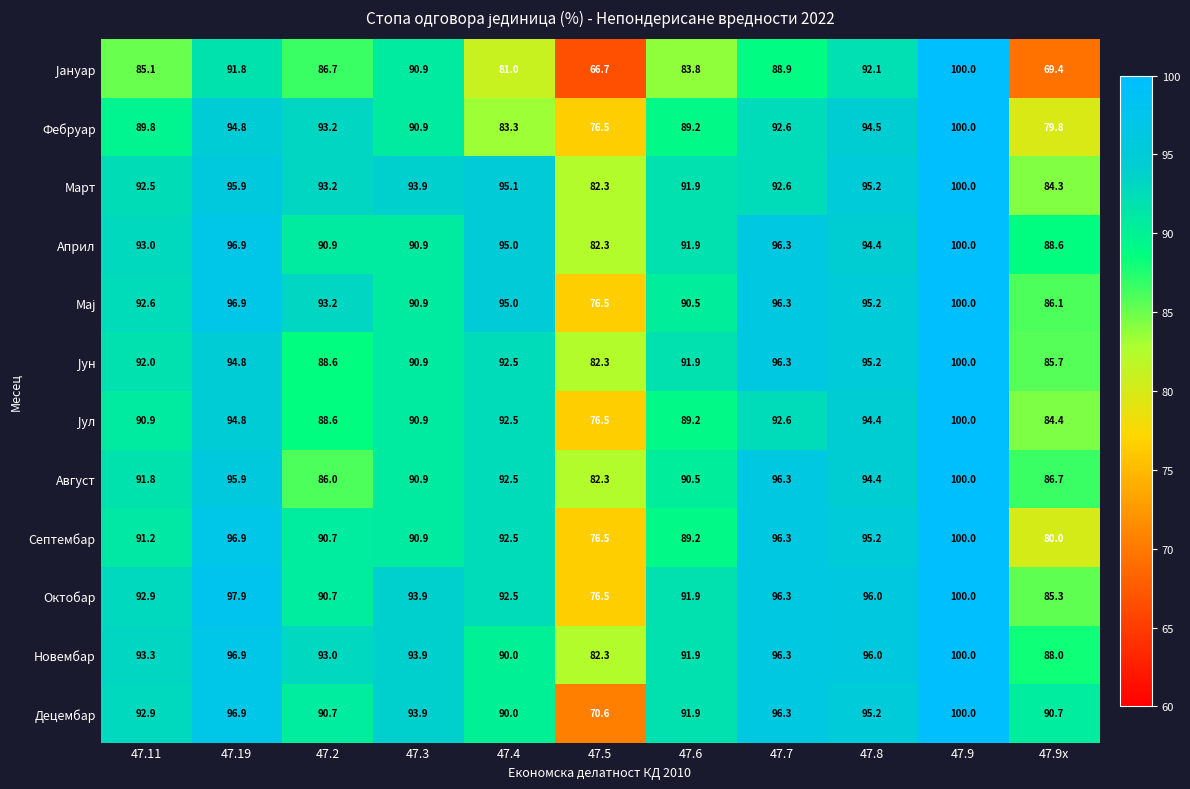

At how many categories does at least one series exceed 79?

11